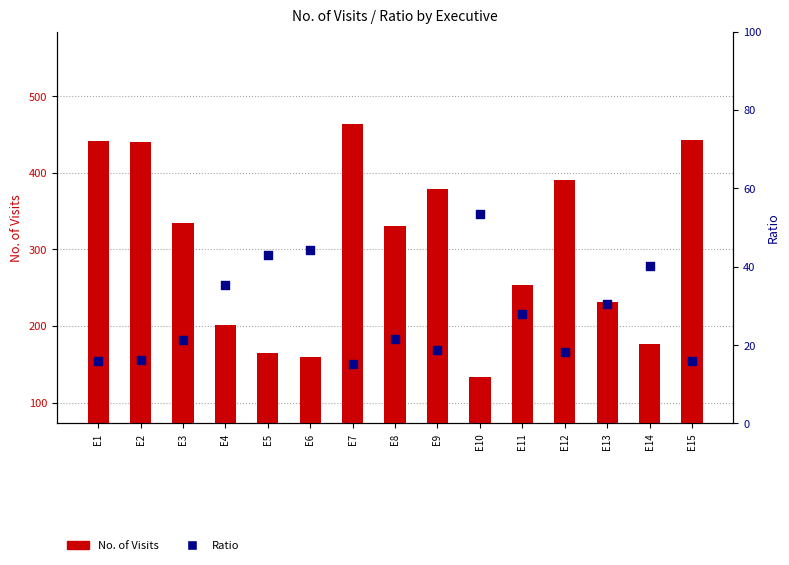

What is the total value across all series at E9?

397.7